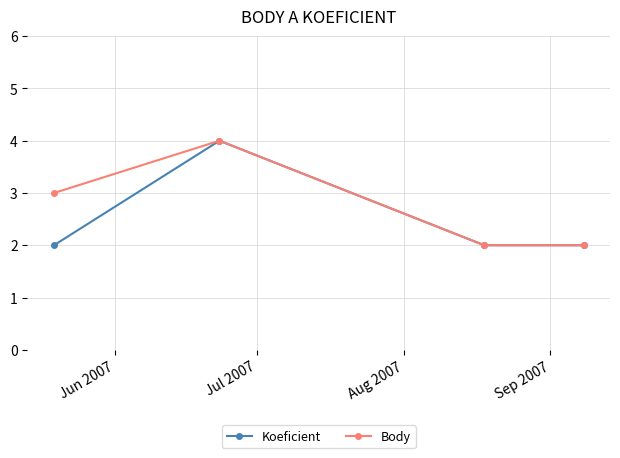

Which series has the largest total across all categories?

Body